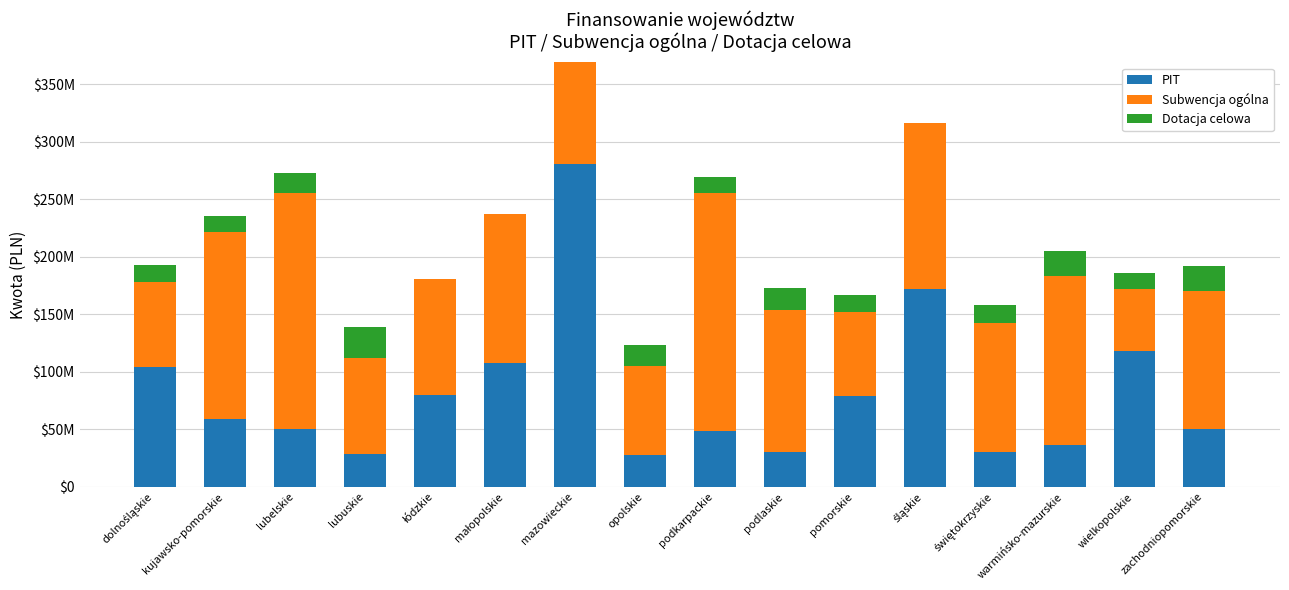

Which series has the largest total across all categories?

Subwencja ogólna